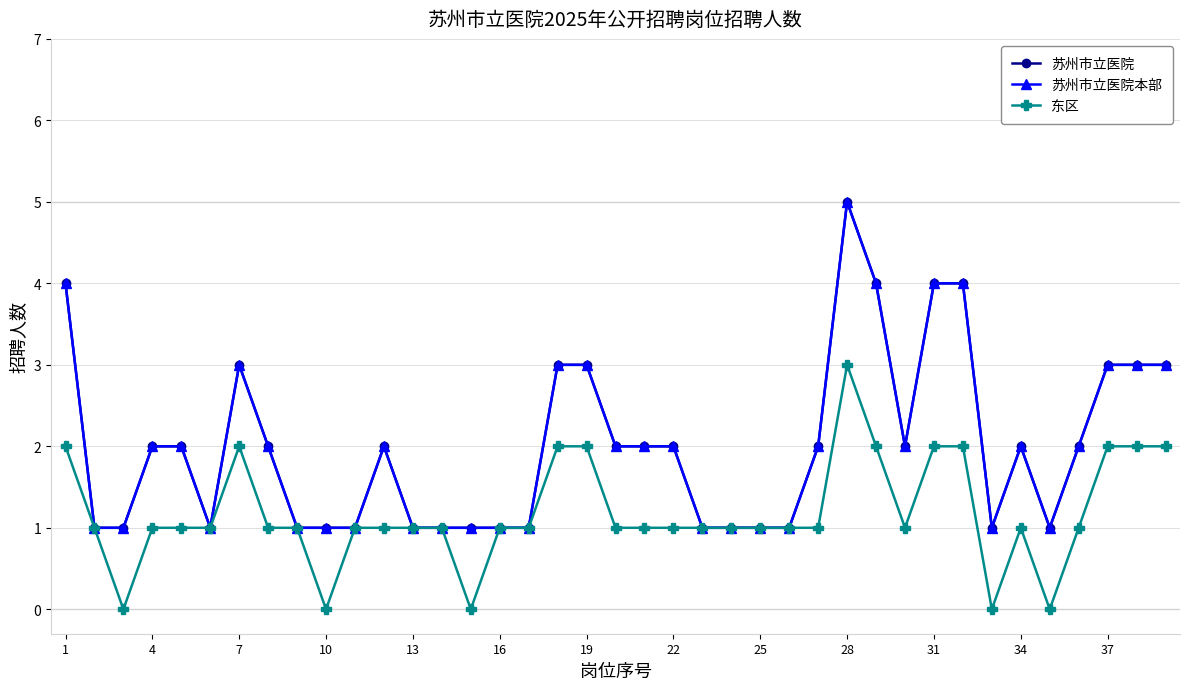

List the series in order of their peak value, lowest first.

东区, 苏州市立医院, 苏州市立医院本部